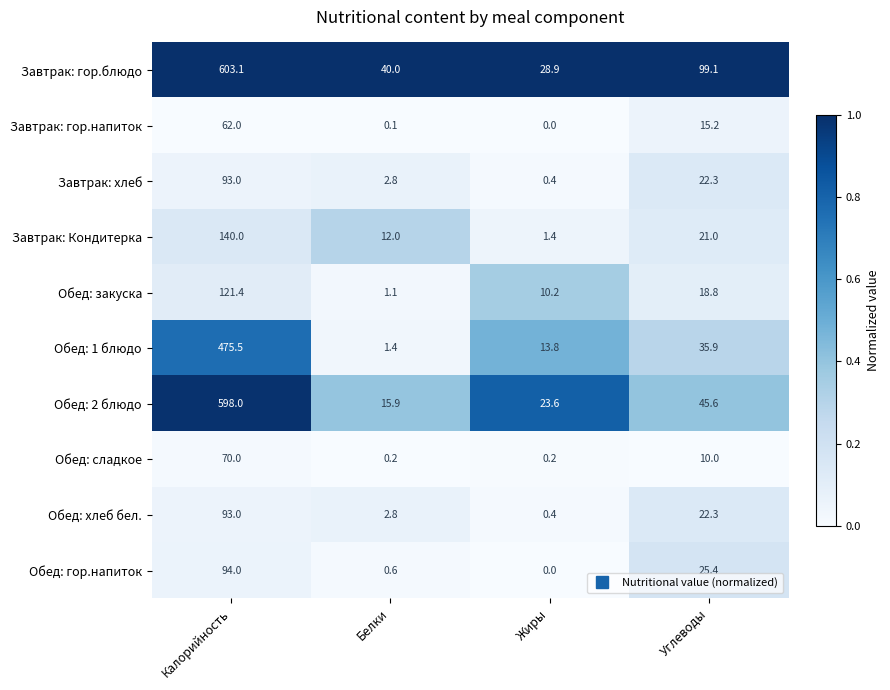

List the labels in order of Завтрак: хлеб value, smallest first.

Жиры, Белки, Углеводы, Калорийность